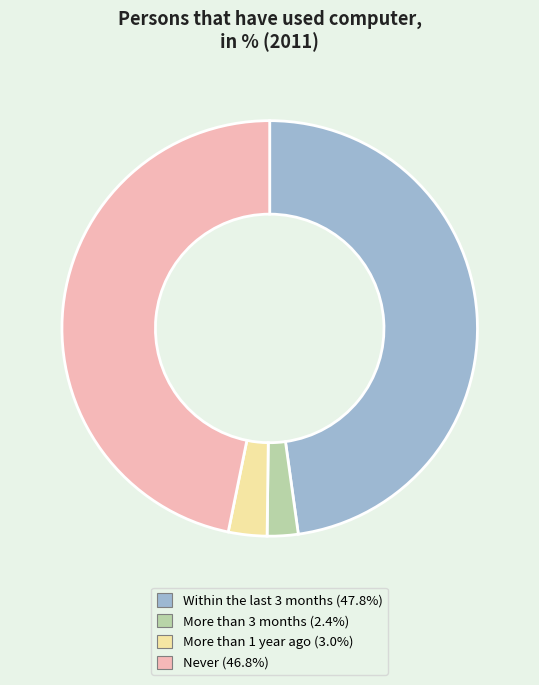

Is More than 3 months the majority of the pie?

No